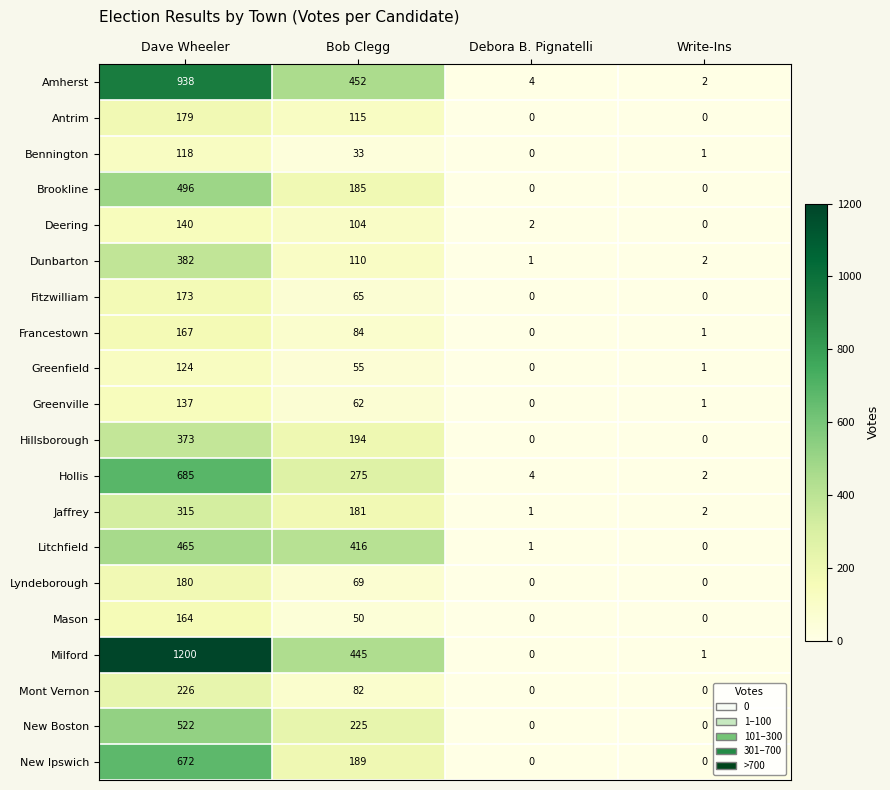

How many values in the Greenville series are below 62?

2